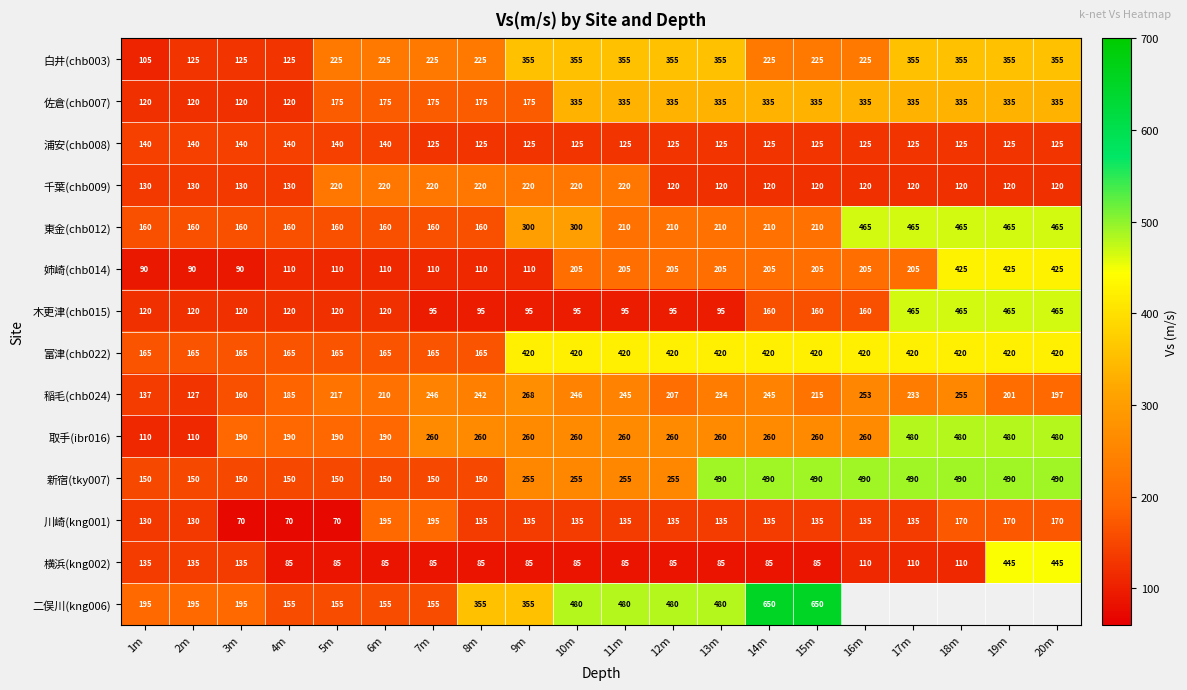

Between 2m and 5m, which series saw the biggest shift?

白井(chb003)